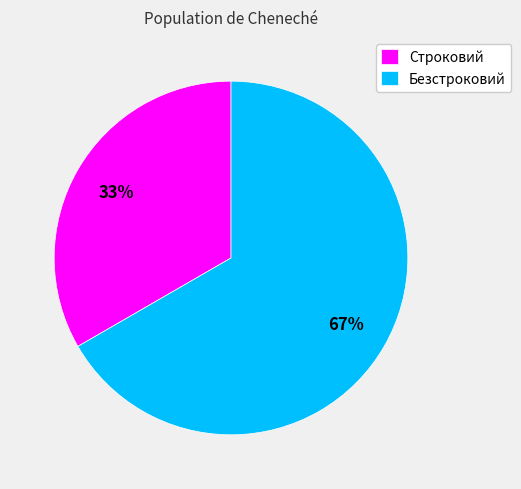

To the nearest percent, what is the combined percentage of Строковий and Безстроковий?

100%